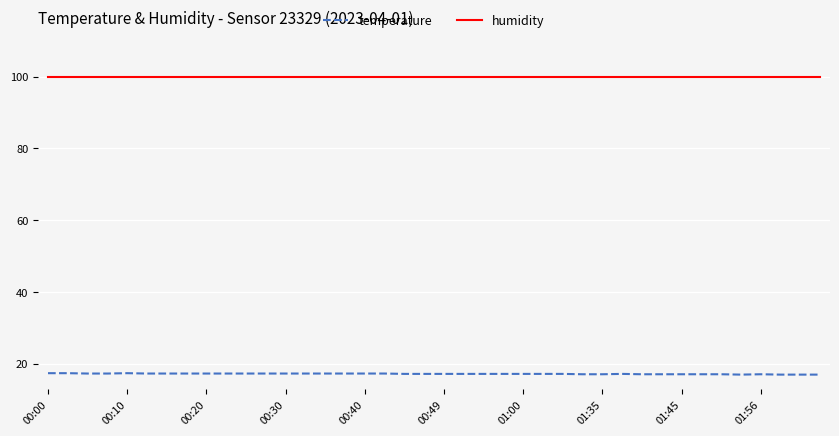

How many categories are shown in the chart?

40